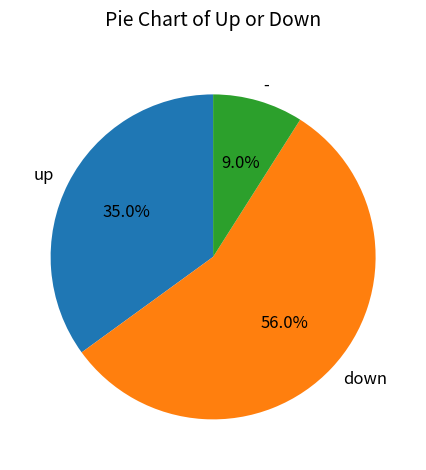

Rank the categories by value from highest to lowest.

down, up, -